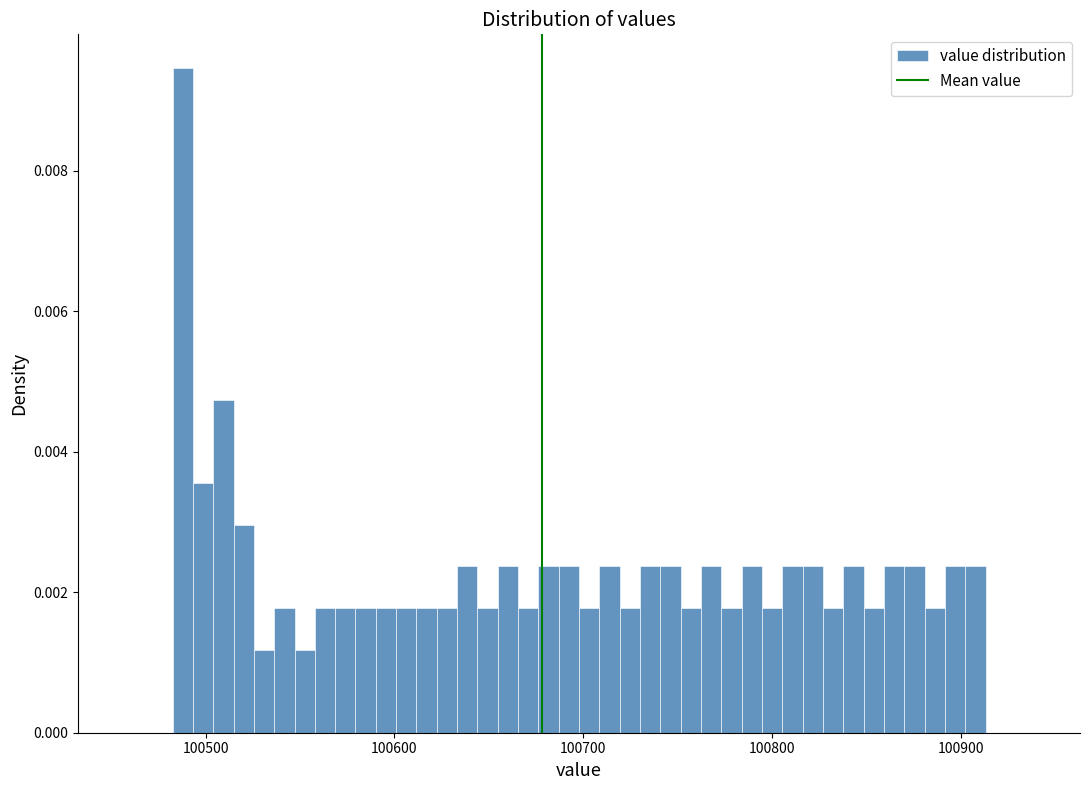

Around what value on the x-axis is the tallest bar? Give the approximate position of its centre, as read against the axis.

100490